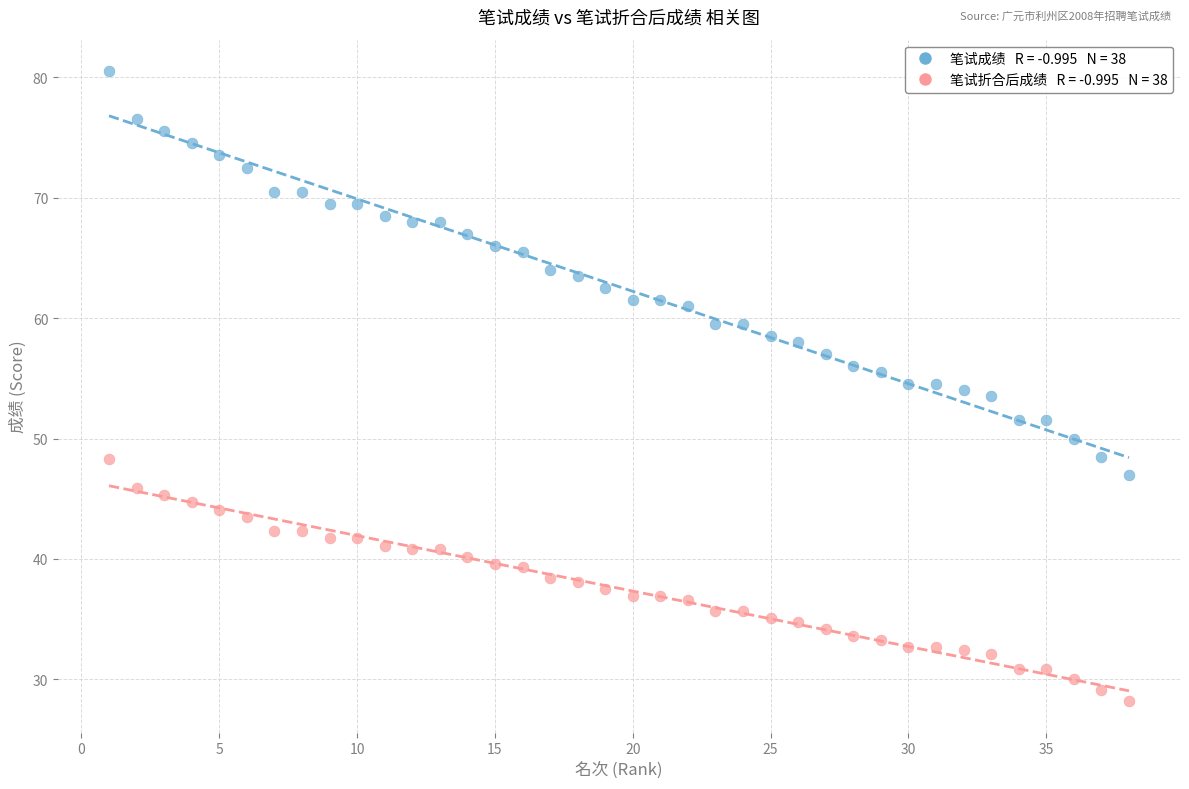

Across all data points, what is the range of X values (max minus min)?

37.0